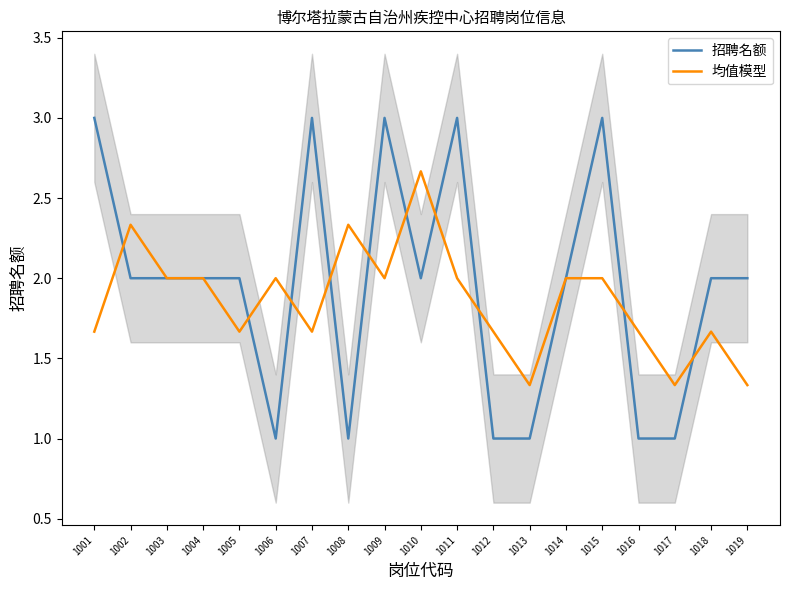

Which series ends up on top after the final intersection of 招聘名额 and 均值模型?

招聘名额